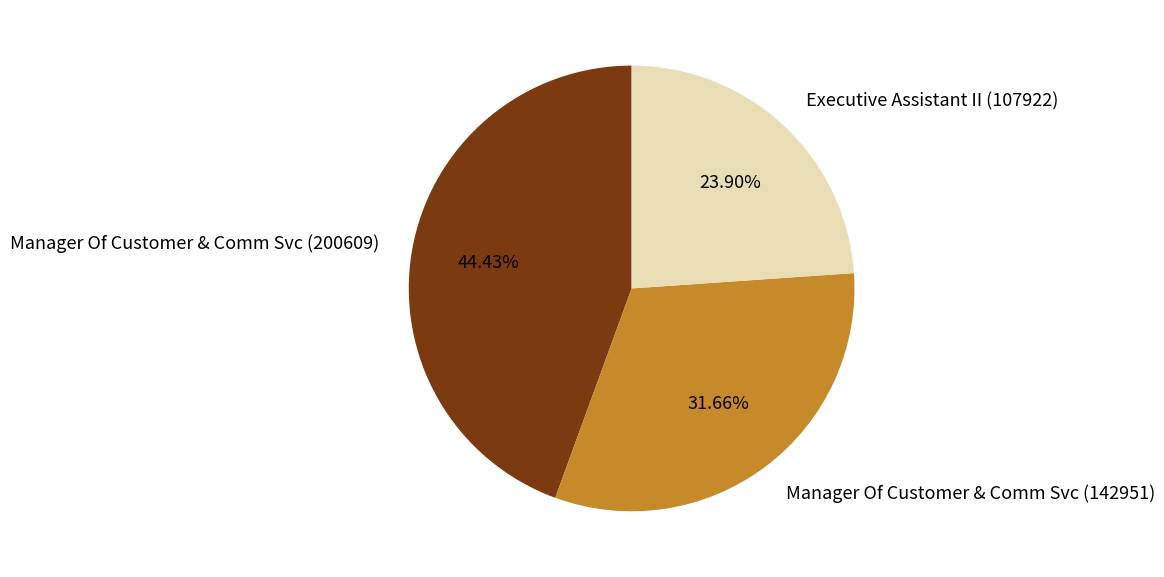

To the nearest percent, what is the difference between the Manager Of Customer & Comm Svc (200609) and Manager Of Customer & Comm Svc (142951) slice percentages?

13%